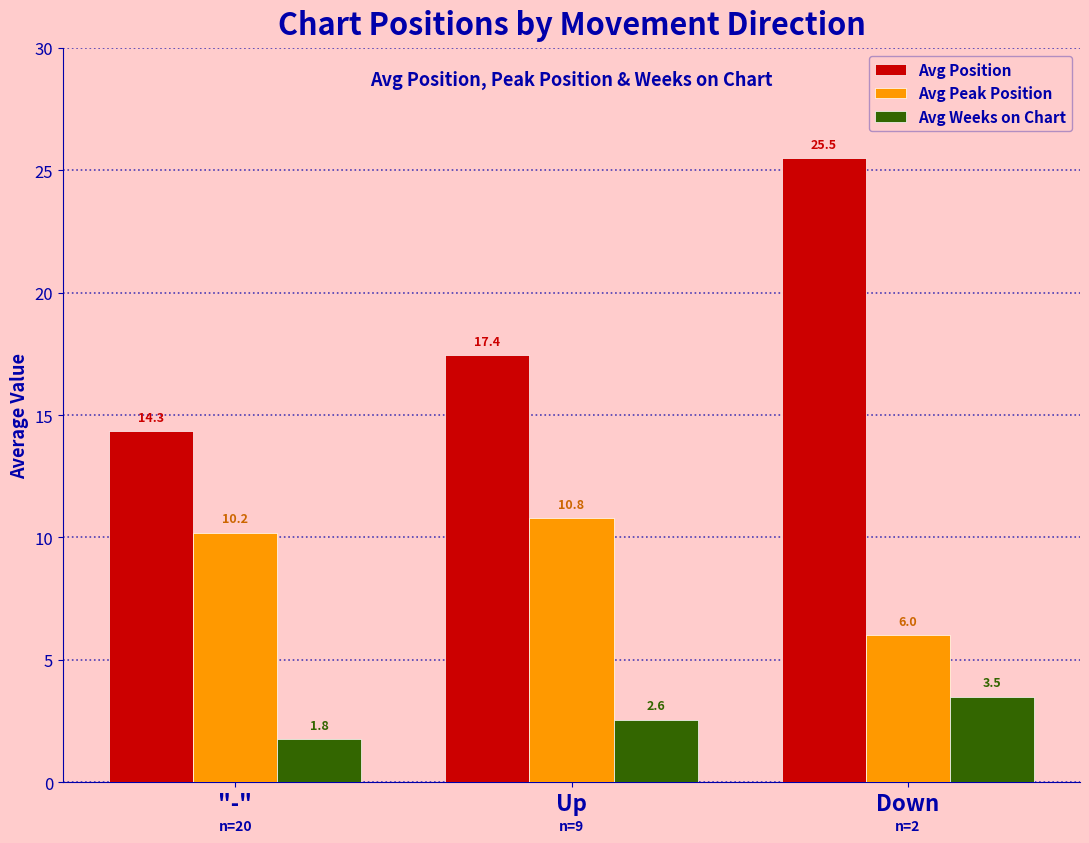

What is the sum of the Avg Peak Position values at "-" and Up?

21.0